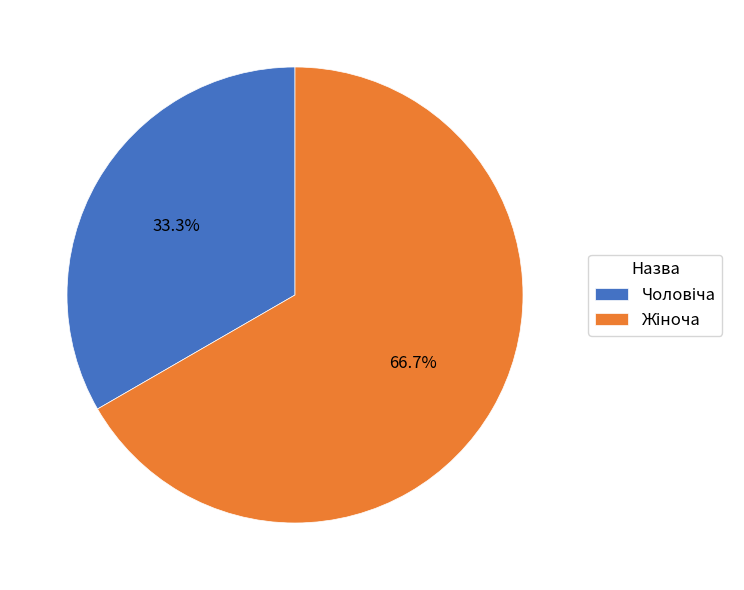

Is there any slice that represents more than half of the pie?

Yes